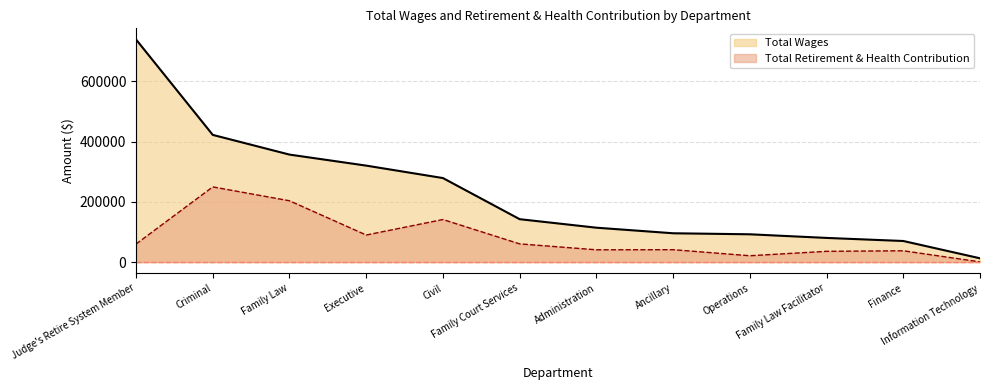

How many values in the Total Wages series are below 142446?

6